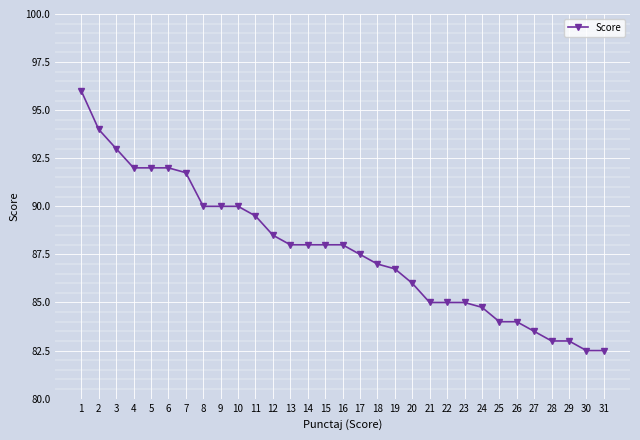

Count the number of categories in the chart.

31